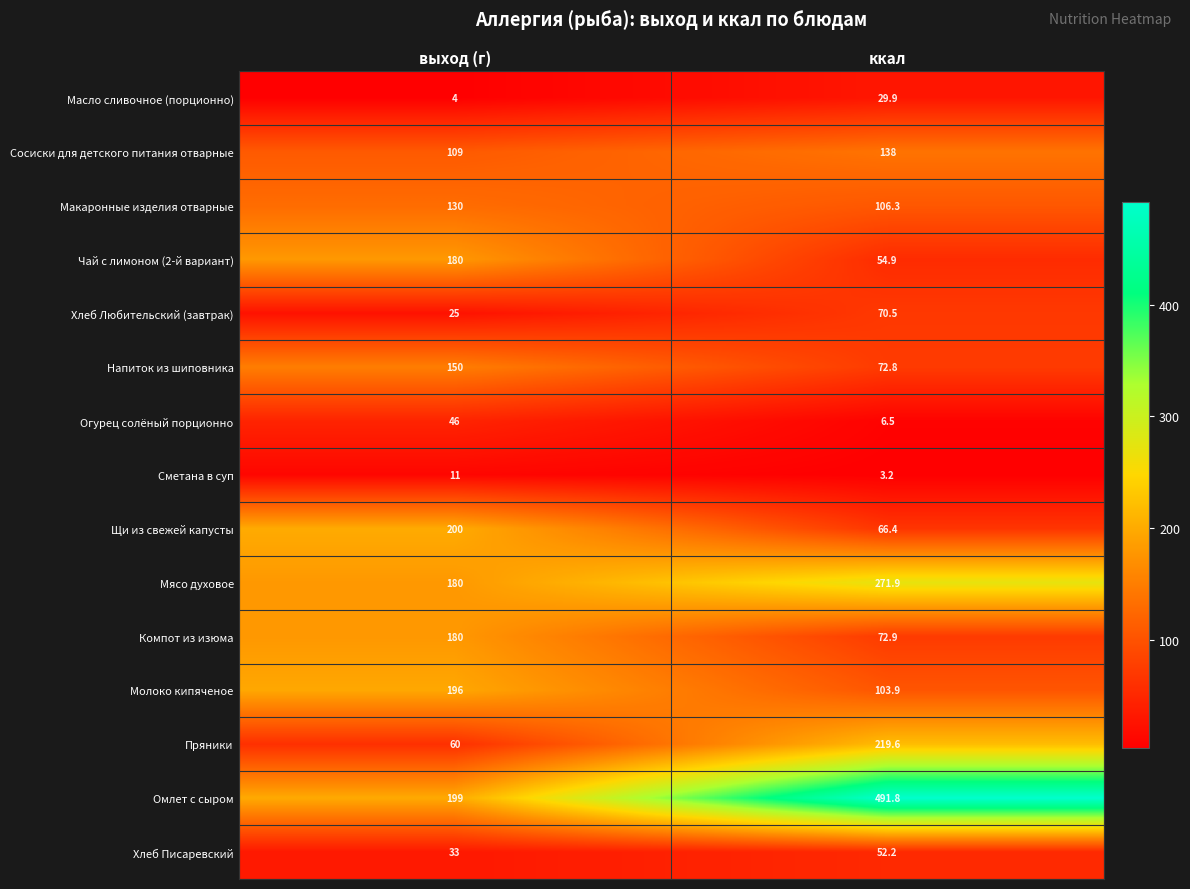

At which category does the chart reach its peak across all series?

ккал